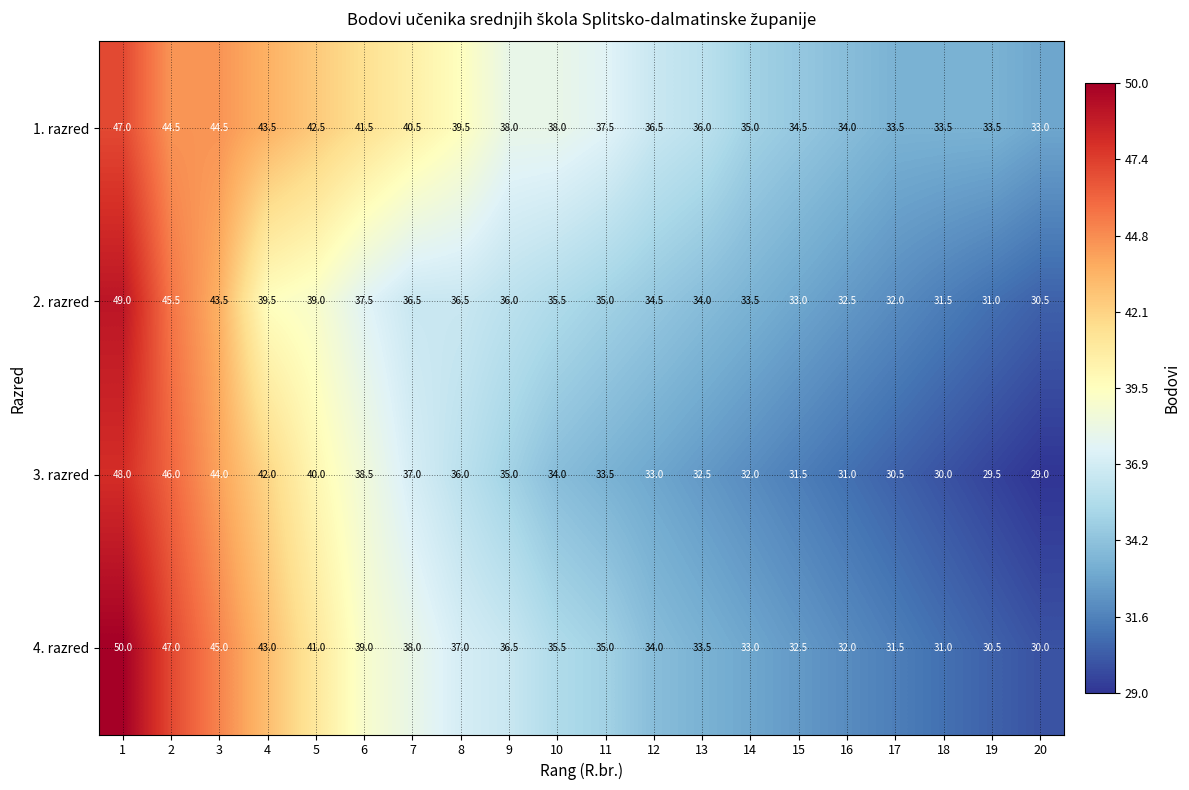

Which series has the largest range (max minus min)?

4. razred